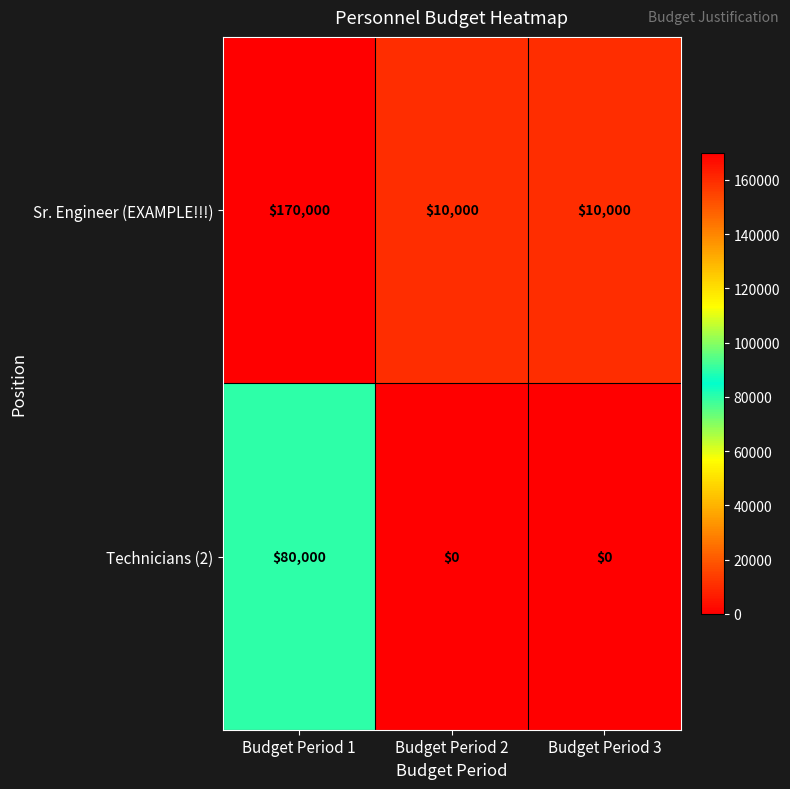

Which series has the largest range (max minus min)?

Sr. Engineer (EXAMPLE!!!)